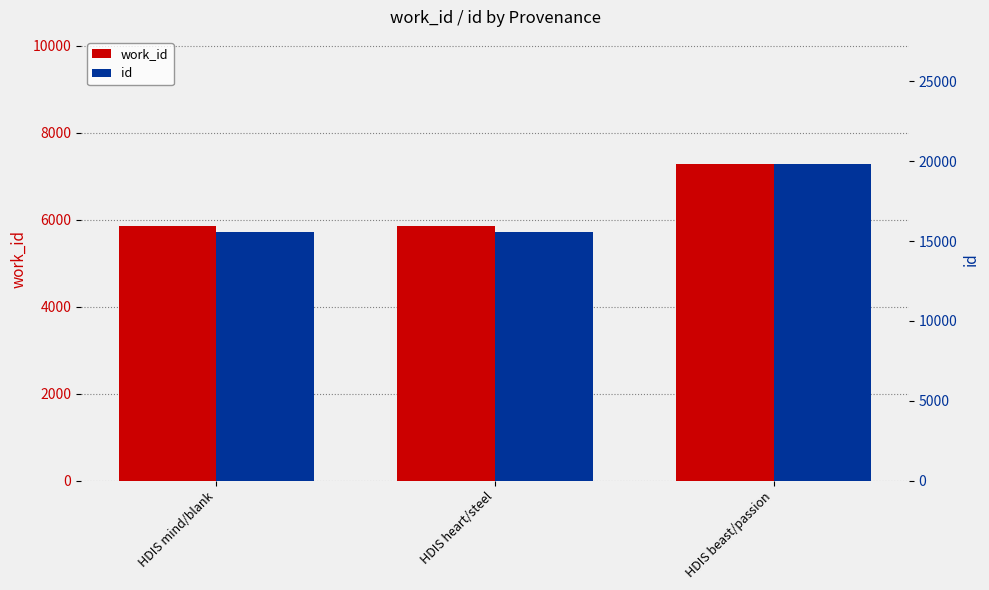

At which label is work_id closest to 6570?

HDIS heart/steel